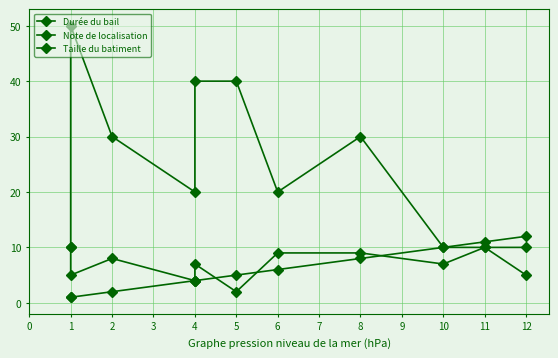

Reading left to right, list all the values displayed in this chart.

Durée du bail: 1	1	2	4	4	5	6	8	10	11	12
Note de localisation: 10	5	8	4	7	2	9	9	7	10	5
Taille du batiment: 10	50	30	20	40	40	20	30	10	10	10